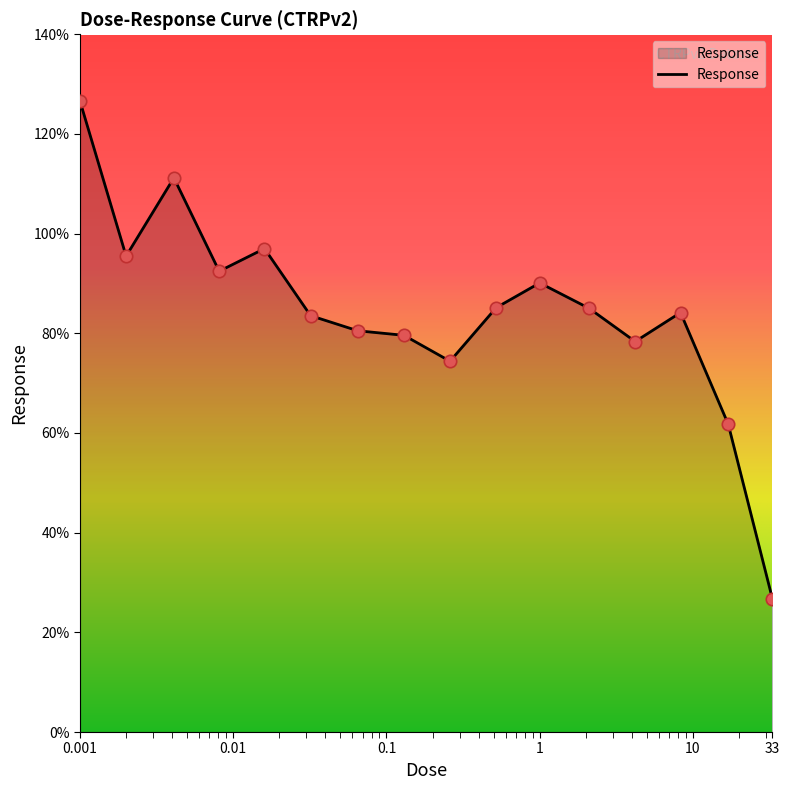

What is the difference between the maximum and minimum values?

99.8